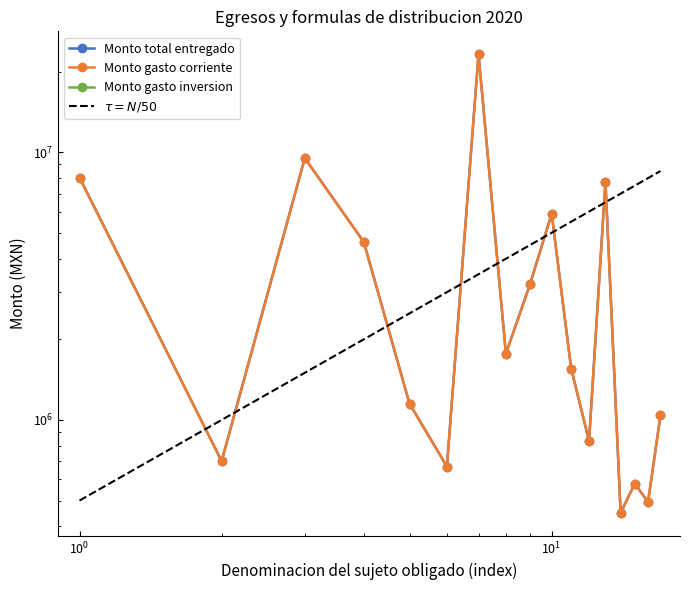

Reading left to right, list all the values displayed in this chart.

Monto total entregado: 8034329.4	701587.5	9501538.7	4621260.4	1149827.6	669805.3	23209627.3	1767748.6	3216244.2	5885790.0	1553889.8	833752.1	7762263.6	449789.4	578756.7	493345.5	1039355.2
Monto gasto corriente: 8034329.4	701587.5	9501538.7	4621260.4	1149827.6	669805.3	23209627.3	1767748.6	3216244.2	5885790.0	1553889.8	833752.1	7762263.6	449789.4	578756.7	493345.5	1039355.2